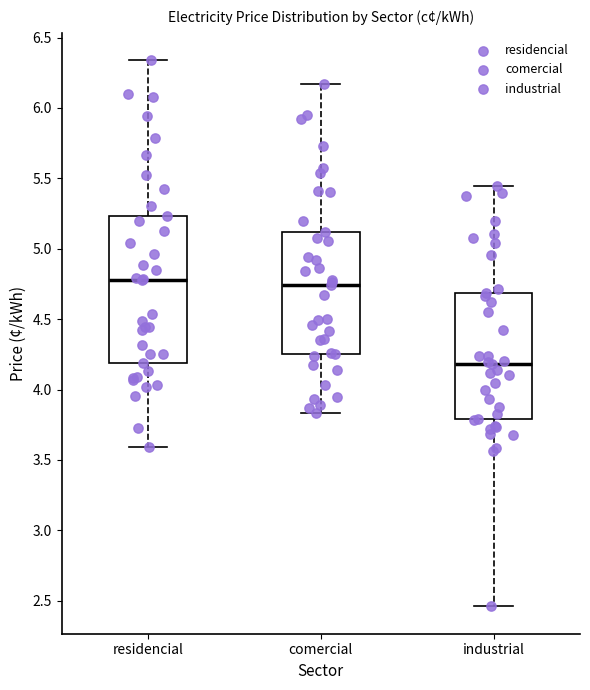

Reading left to right, read every box against the y-axis: the position of its median line, the range the box covers, and the ends of its whiskers. The values are not printed on the chart, so give them approximately, as read against the axis.

residencial: median 4.80, box 4.20 to 5.25, whiskers 3.60 to 6.35
comercial: median 4.75, box 4.25 to 5.10, whiskers 3.85 to 6.15
industrial: median 4.20, box 3.80 to 4.70, whiskers 2.45 to 5.45